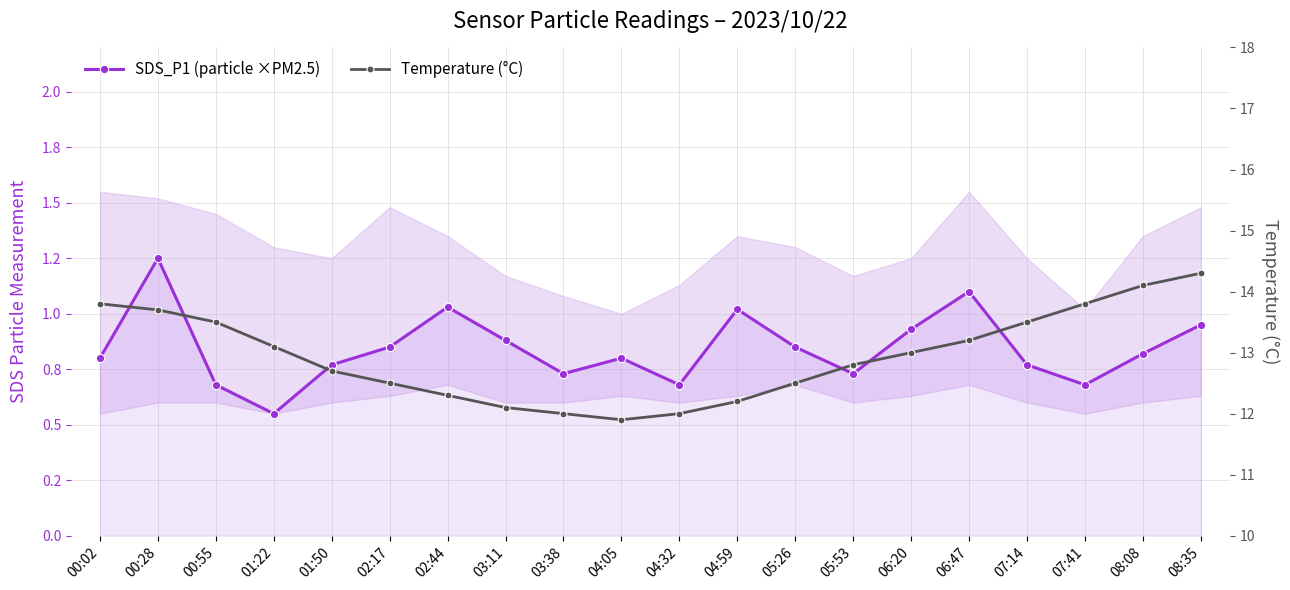

Does the chart have visible grid lines?

Yes